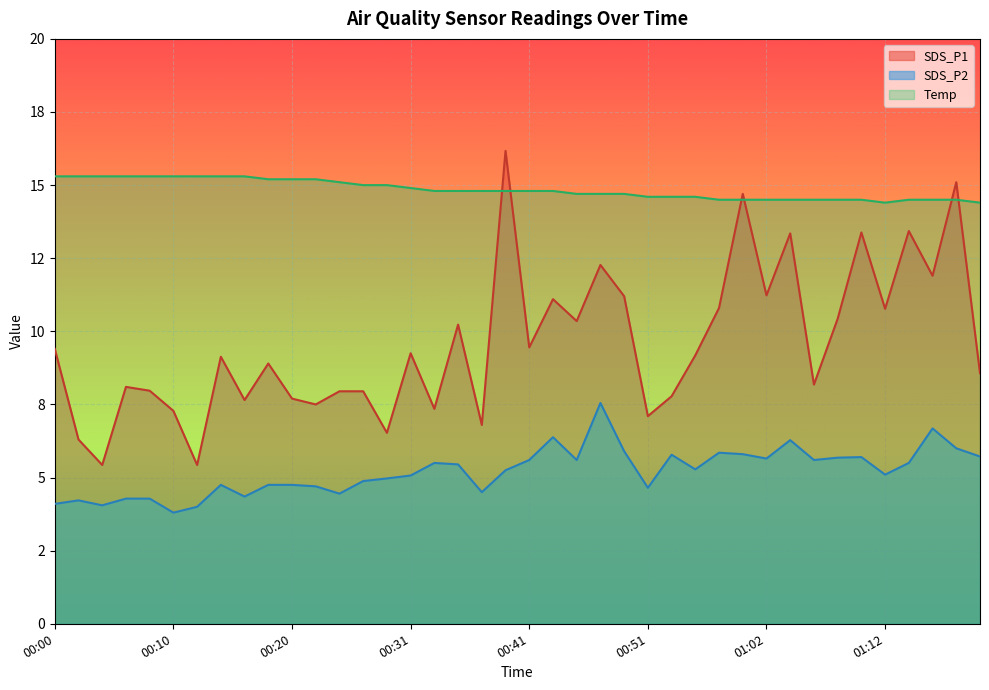

How many values in the SDS_P1 series exceed 9?

21